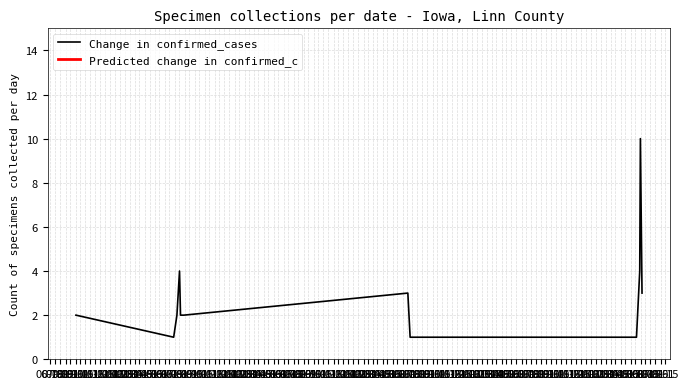

What is the change in value from 08-15 to 11-15?

+8